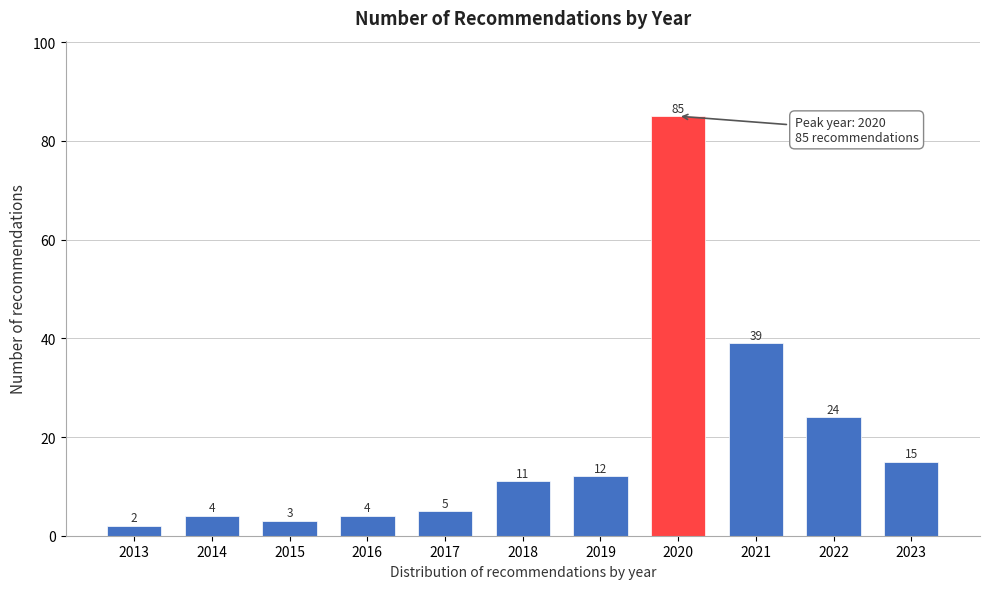

Reading left to right, transcribe all the data shown in this chart.

2	4	3	4	5	11	12	85	39	24	15